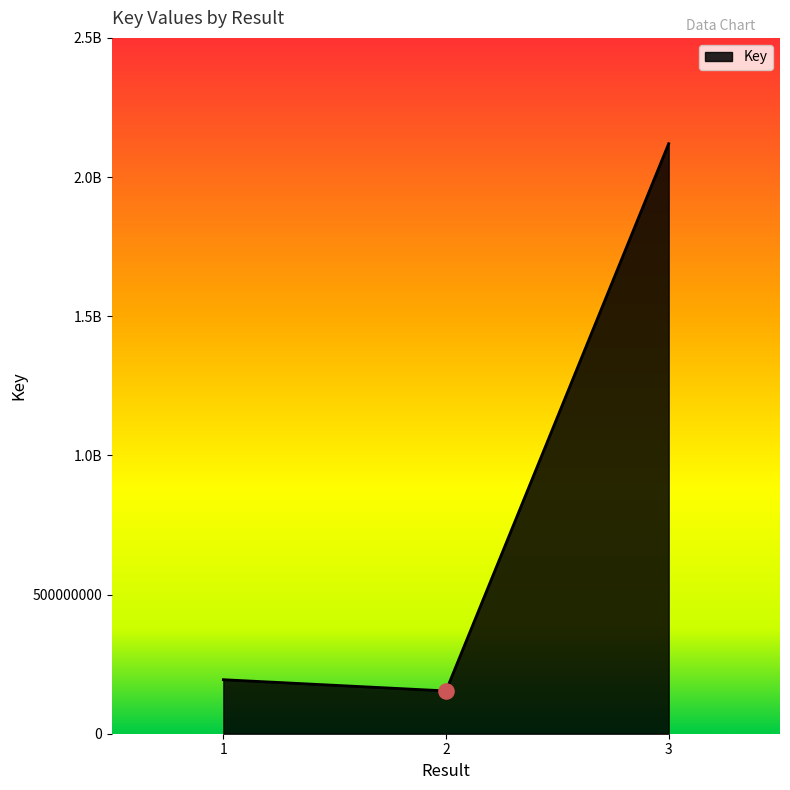

Which has a higher value, 2 or 1?

1